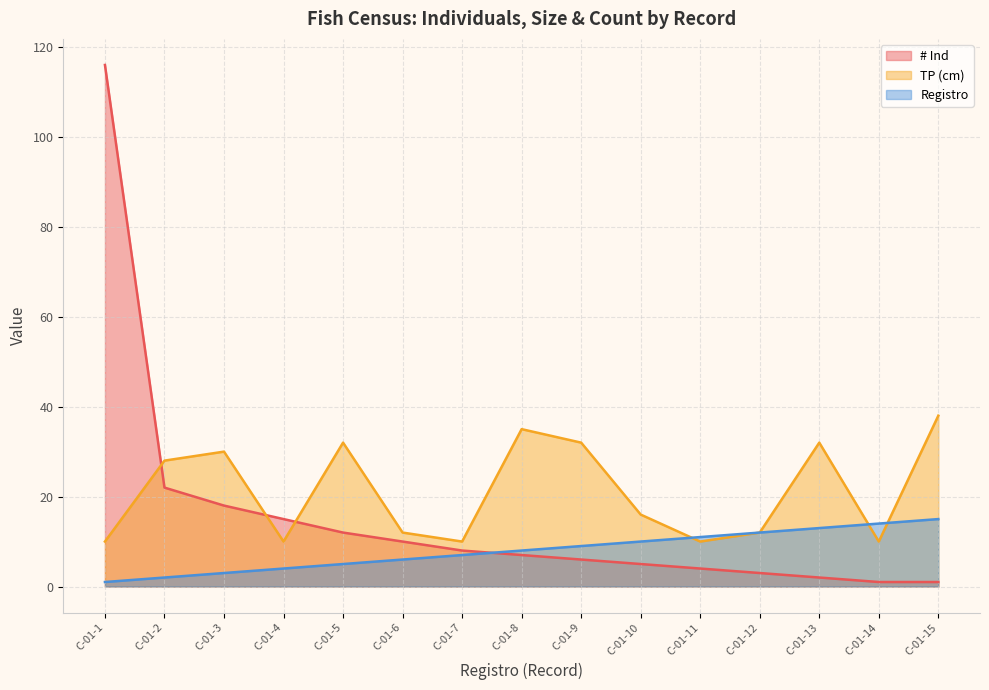

Which label corresponds to the largest value in the chart?

C-01-1